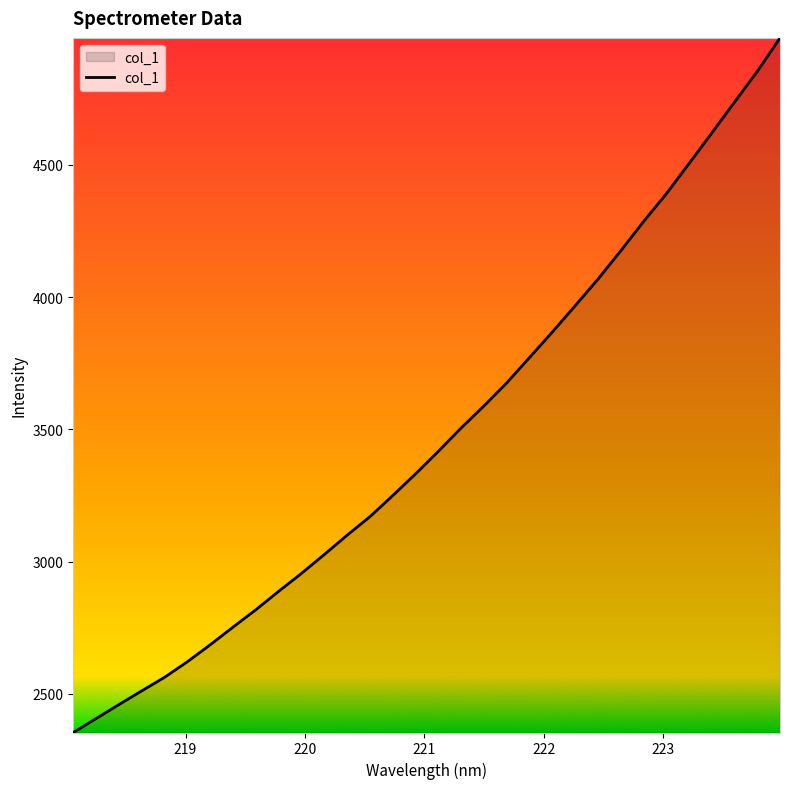

What is the difference between the maximum and minimum values?

2625.6